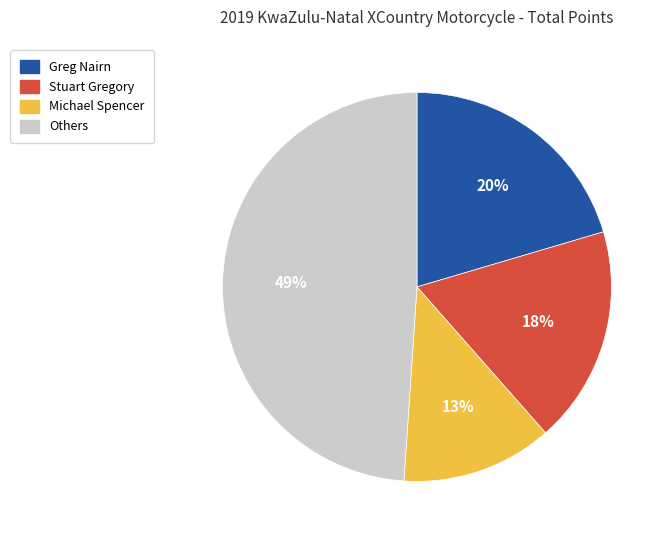

Does any single category account for the majority?

No